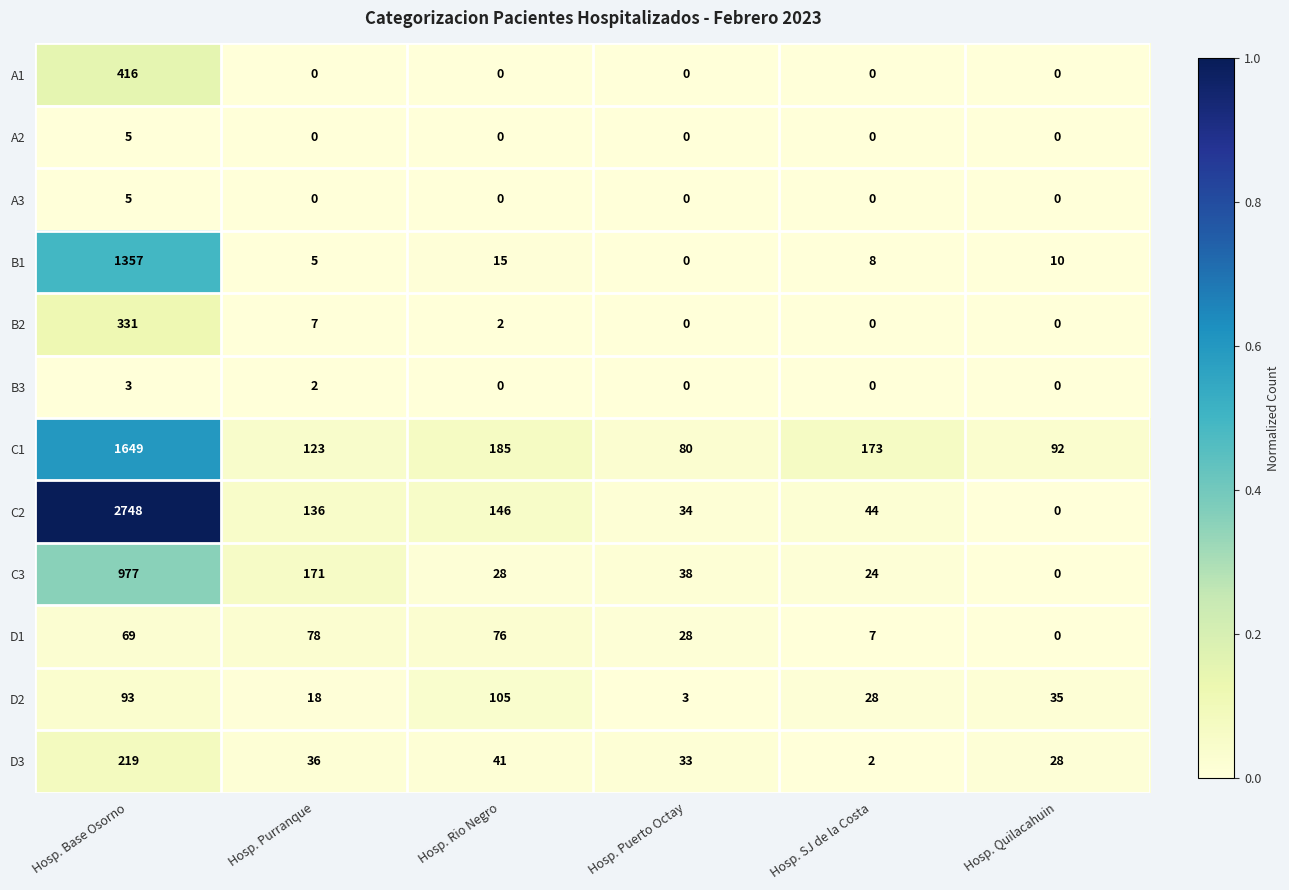

True or false: D2 has a value of 10 at Hosp. Purranque.

False